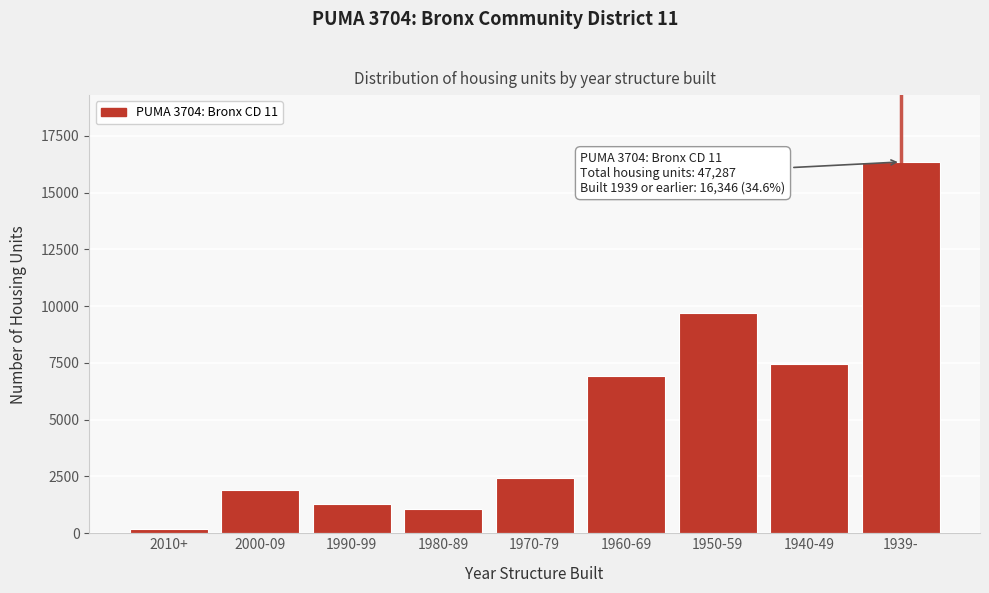

Reading left to right, what are all the values shown in this chart?

178	1891	1297	1078	2416	6917	9713	7451	16346